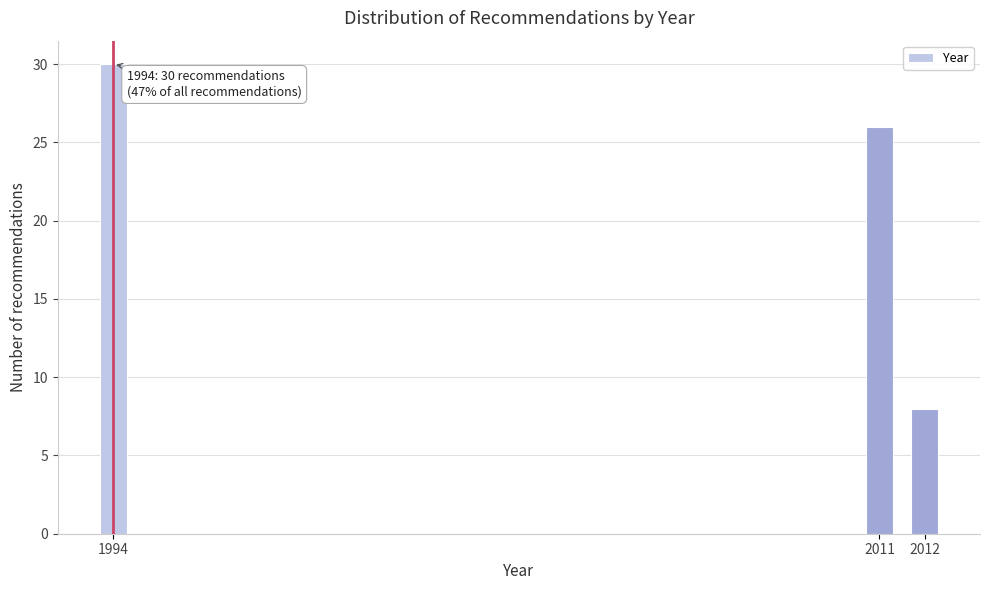

Reading left to right, extract all data points from this chart.

30	26	8